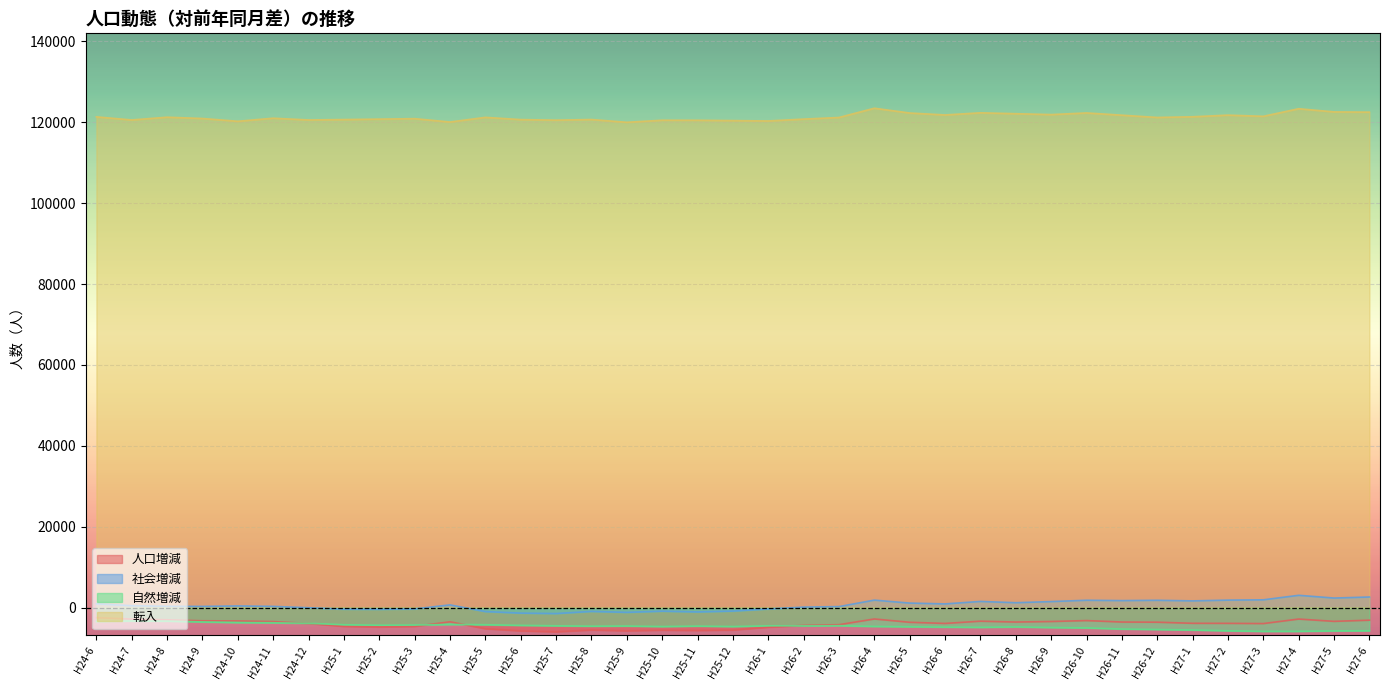

What is the spread (max minus min) of values at H26-5?

127053